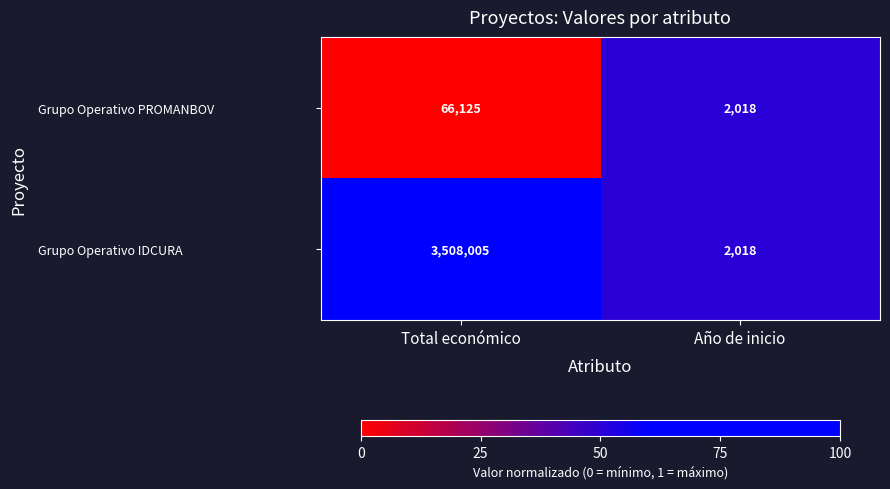

Which series has the largest range (max minus min)?

Grupo Operativo IDCURA